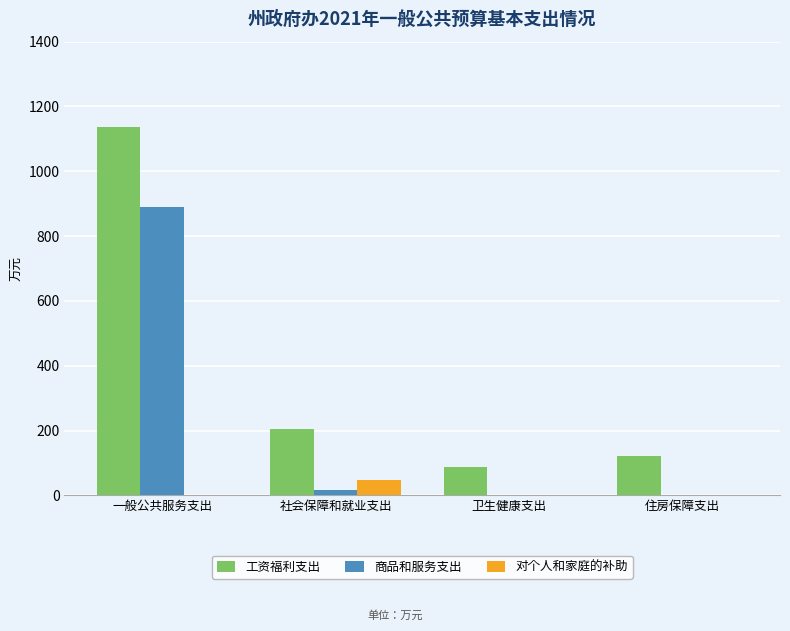

What is the difference between the 工资福利支出 values at 一般公共服务支出 and 住房保障支出?

1014.8